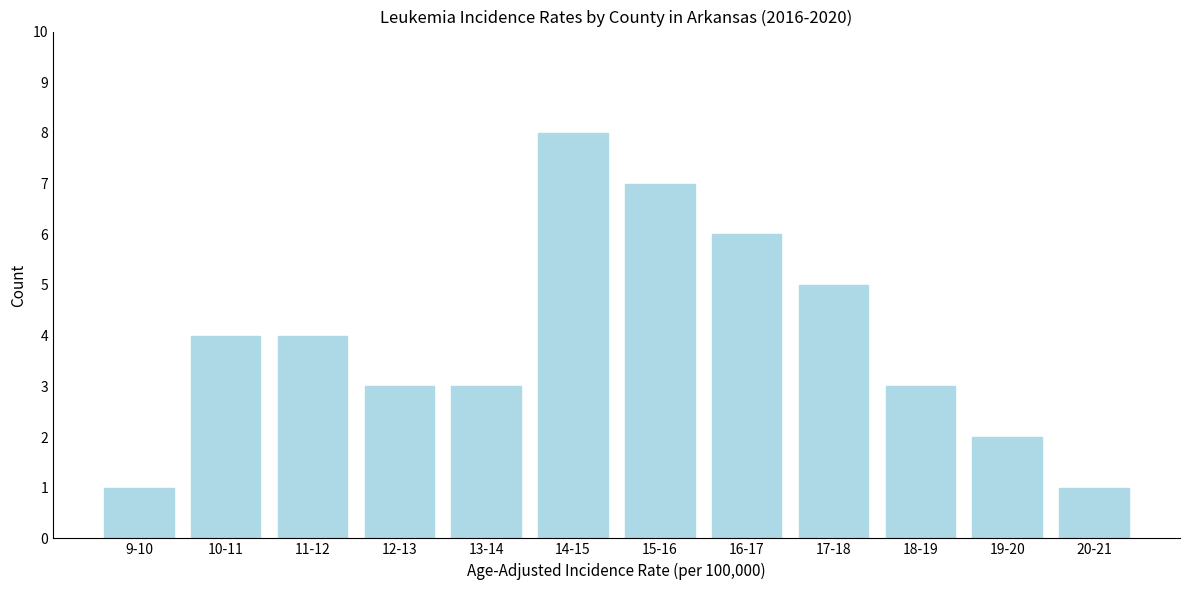

Reading left to right, extract all data points from this chart.

1	4	4	3	3	8	7	6	5	3	2	1